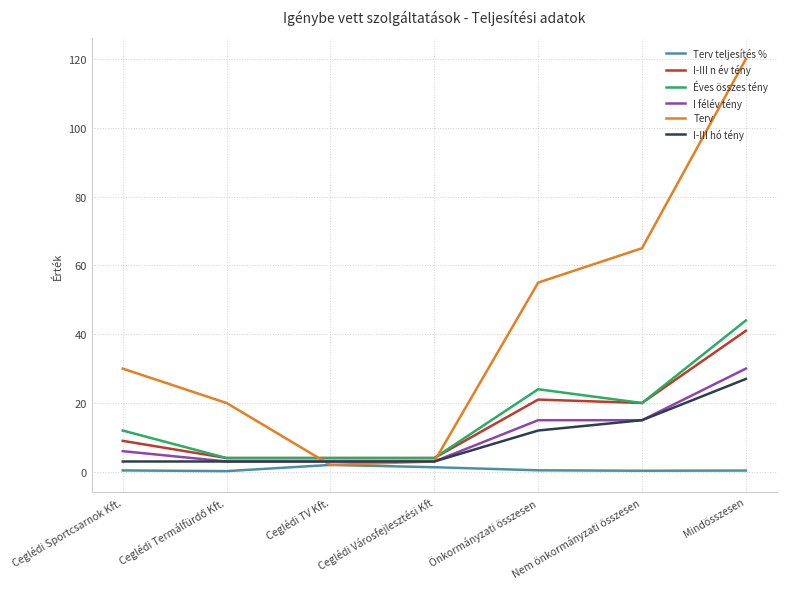

What are all the series names shown in the legend?

Terv teljesítés %, I-III n év tény, Éves összes tény, I félév tény, Terv, I-III hó tény